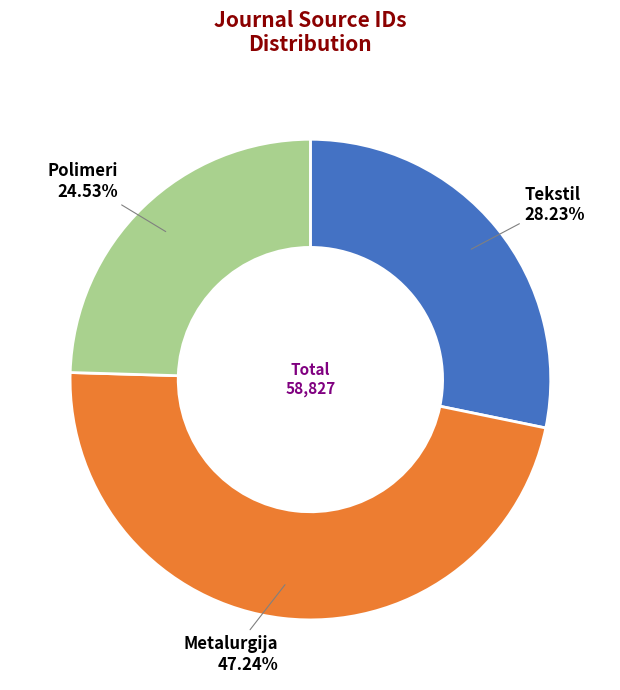

What is the largest slice in the pie chart?

Metalurgija